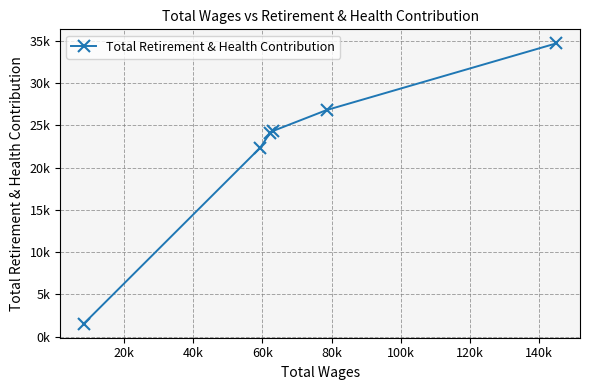

How many values are below 24343?

3